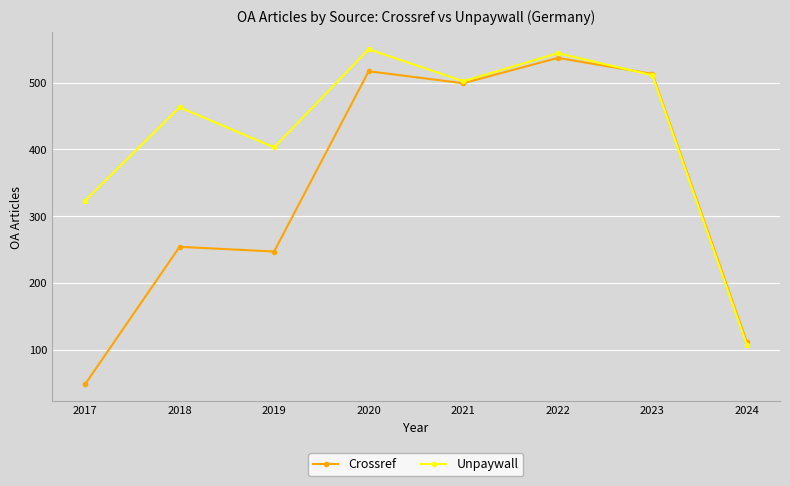

At which label is Crossref closest to 292?

2018